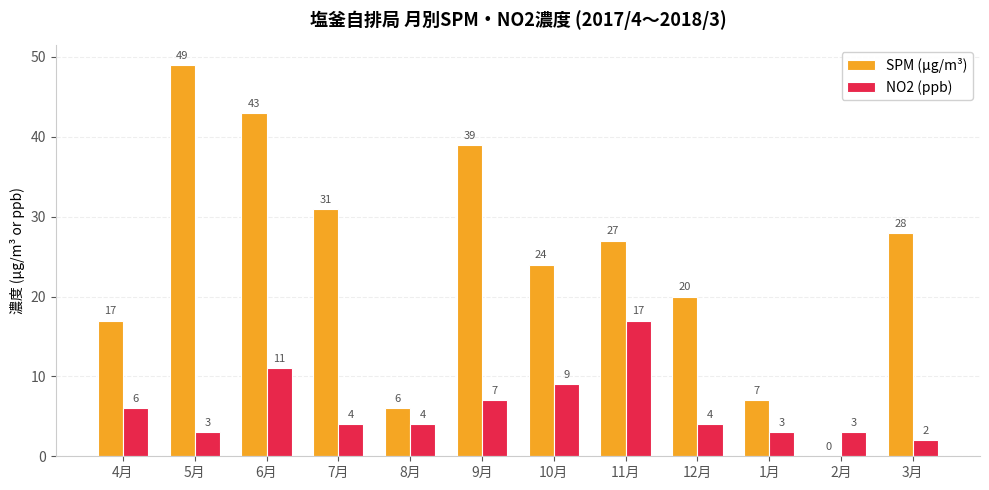

What is the difference between the NO2 (ppb) values at 6月 and 2月?

8